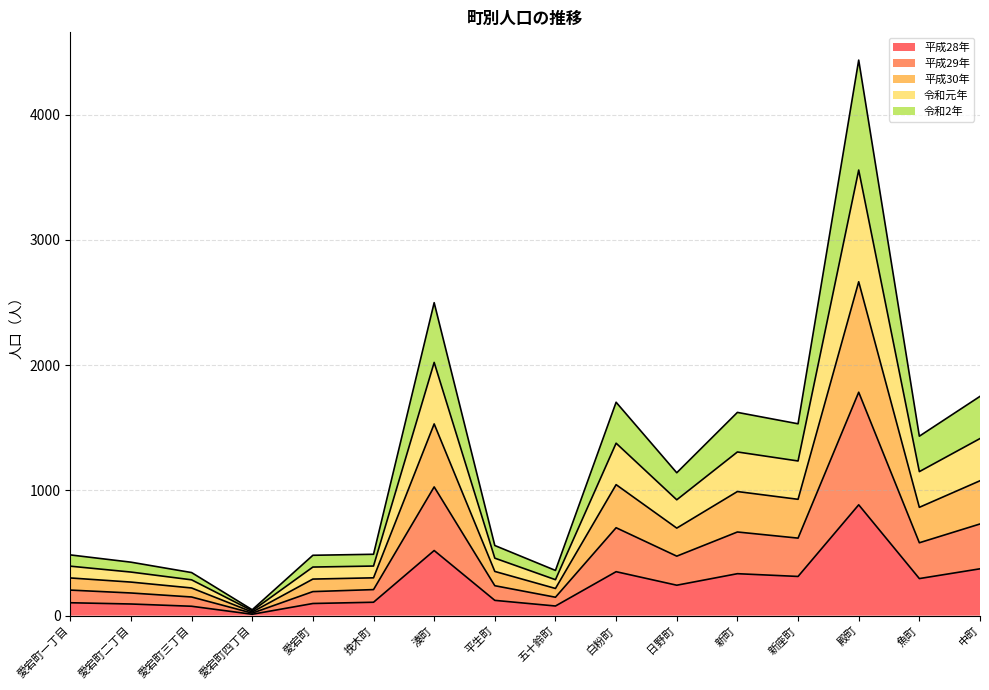

How many lines are shown in the chart?

5